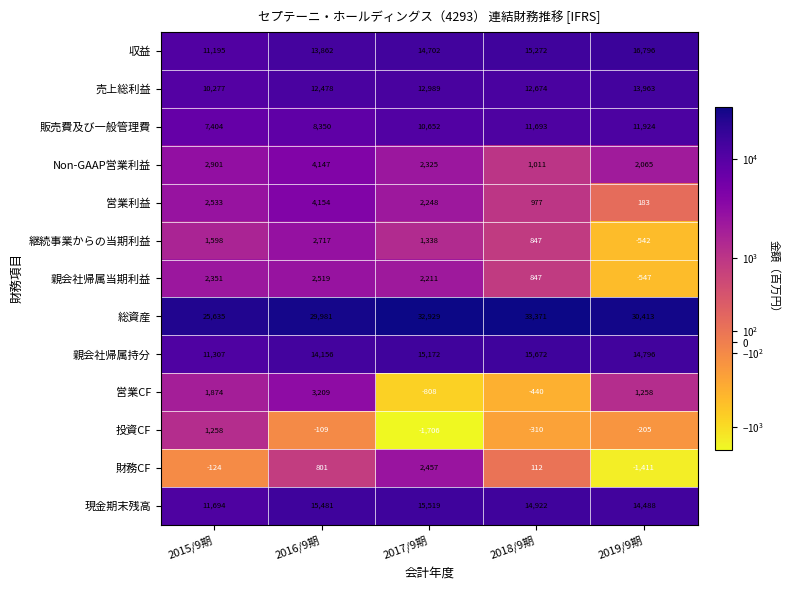

At which label does 親会社帰属当期利益 first exceed 2211?

2015/9期